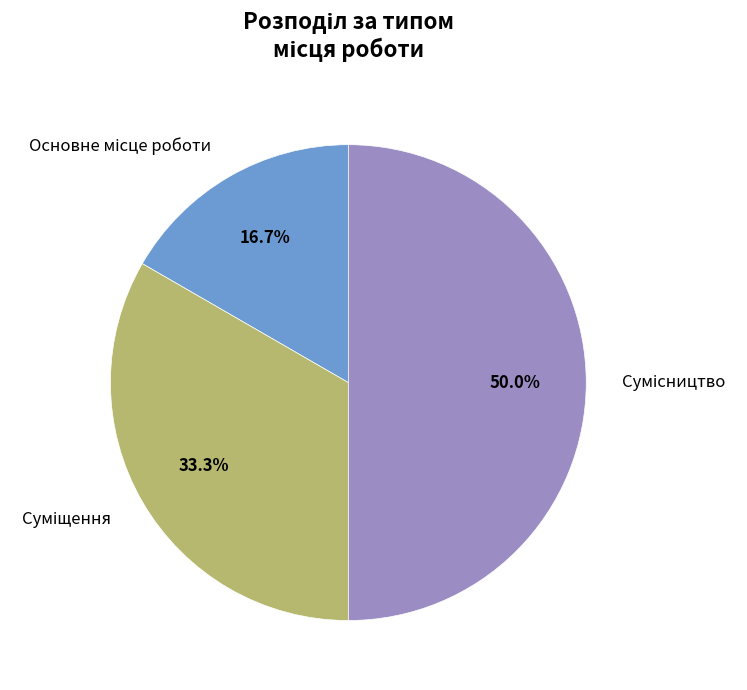

How many slices are in this pie chart?

3